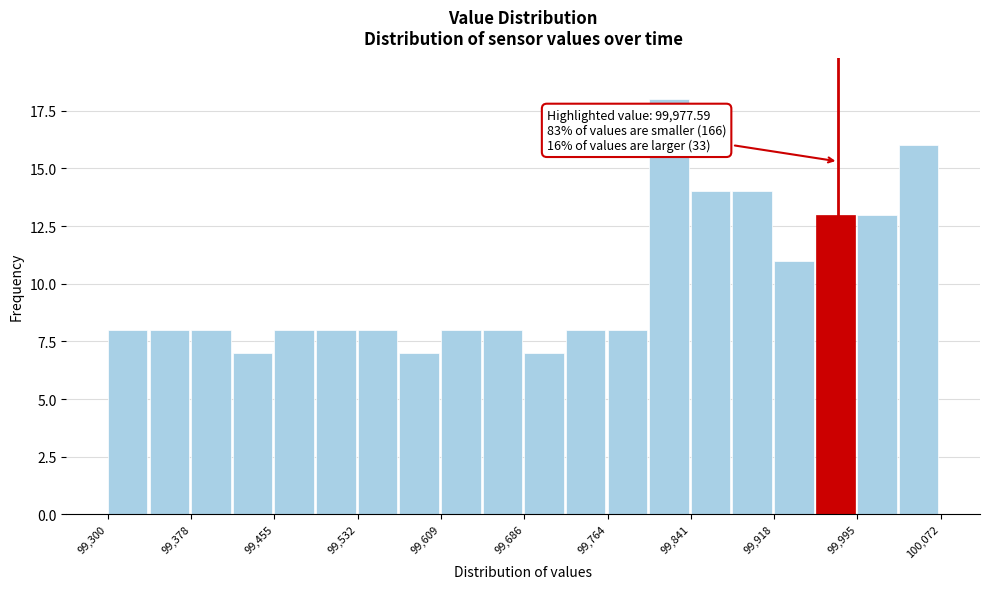

Read against the x-axis, roughly where is the centre of the tallest bar?

99820